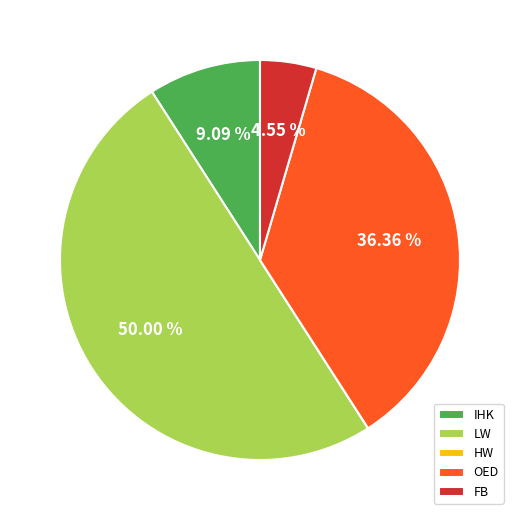

Do FB and OED together represent more than half of the pie?

No